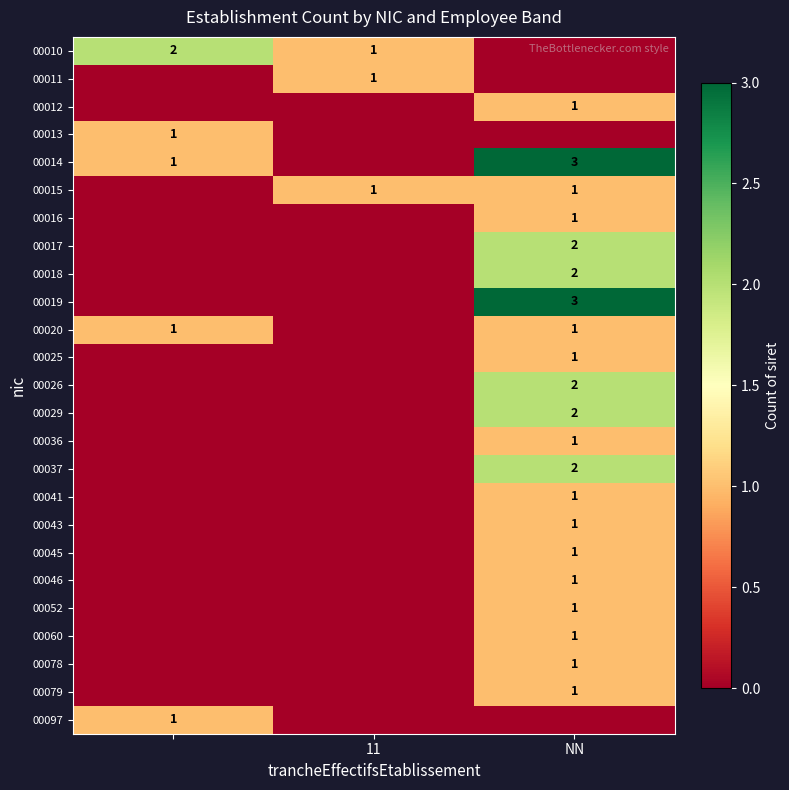

The 00041 series shows 1 at NN. True or false?

True